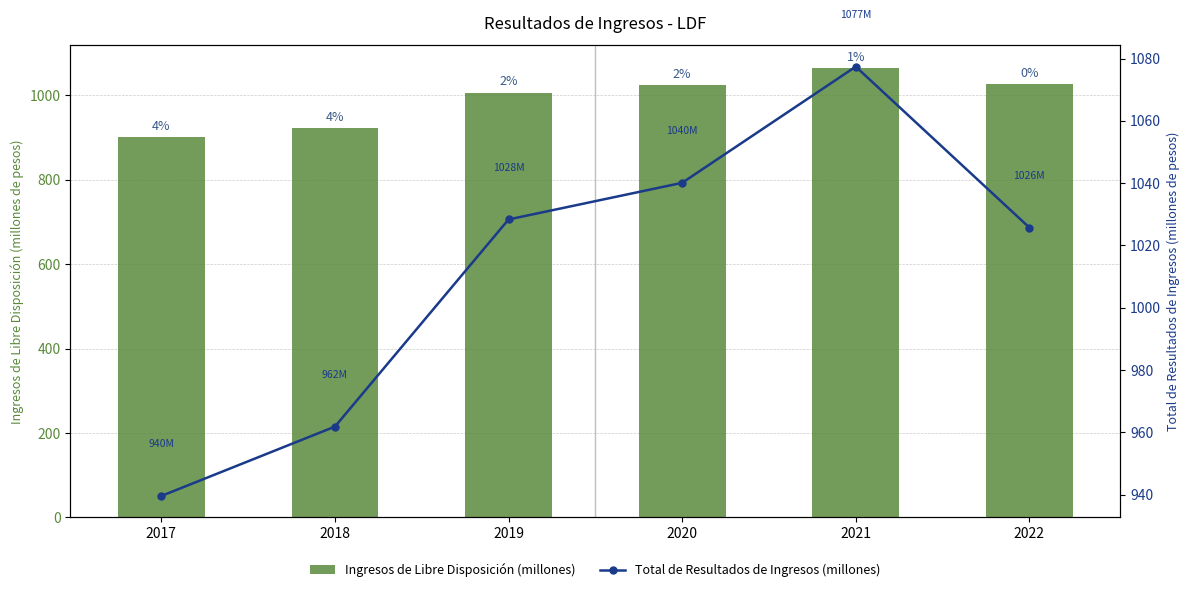

Reading left to right, transcribe all the data shown in this chart.

Ingresos de Libre Disposición (millones): 900.3	921.0	1006.3	1023.7	1065.1	1025.8
Total de Resultados de Ingresos (millones): 939.6	961.8	1028.3	1040.1	1077.4	1025.8